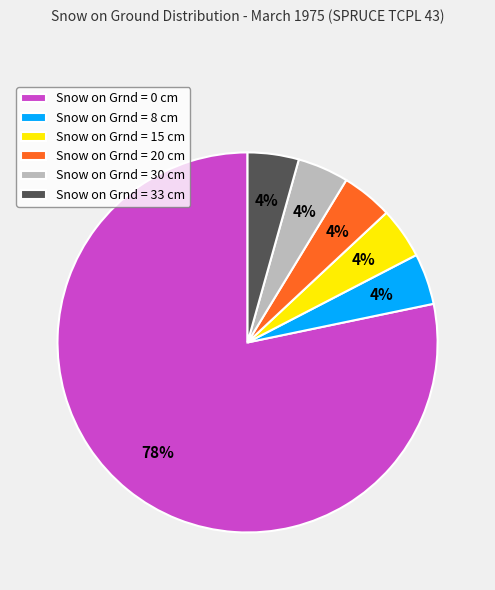

Do Snow on Grnd = 8 cm and Snow on Grnd = 0 cm together represent more than half of the pie?

Yes